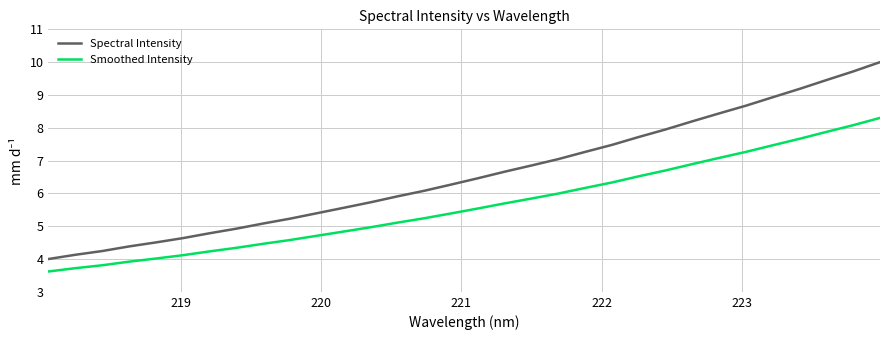

Which series has the largest range (max minus min)?

Spectral Intensity